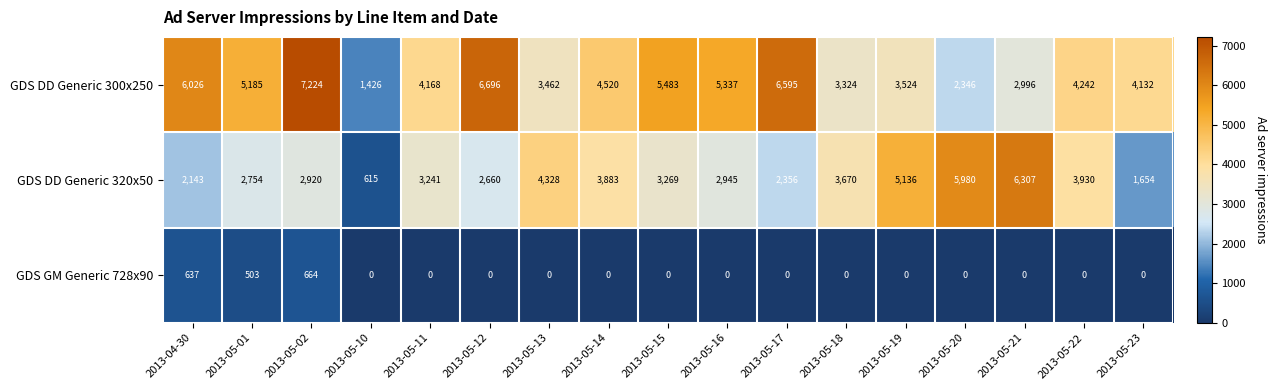

Rank the series at 2013-05-17 from lowest to highest value.

GDS GM Generic 728x90, GDS DD Generic 320x50, GDS DD Generic 300x250